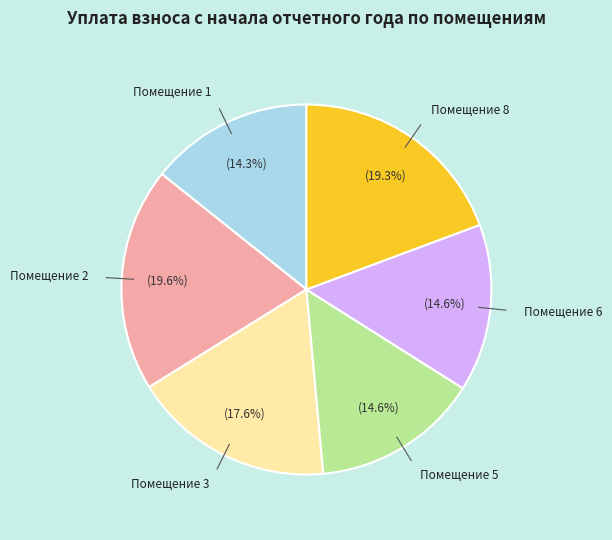

Approximately how many times larger is the value at Помещение 2 compared to Помещение 8?

1.0